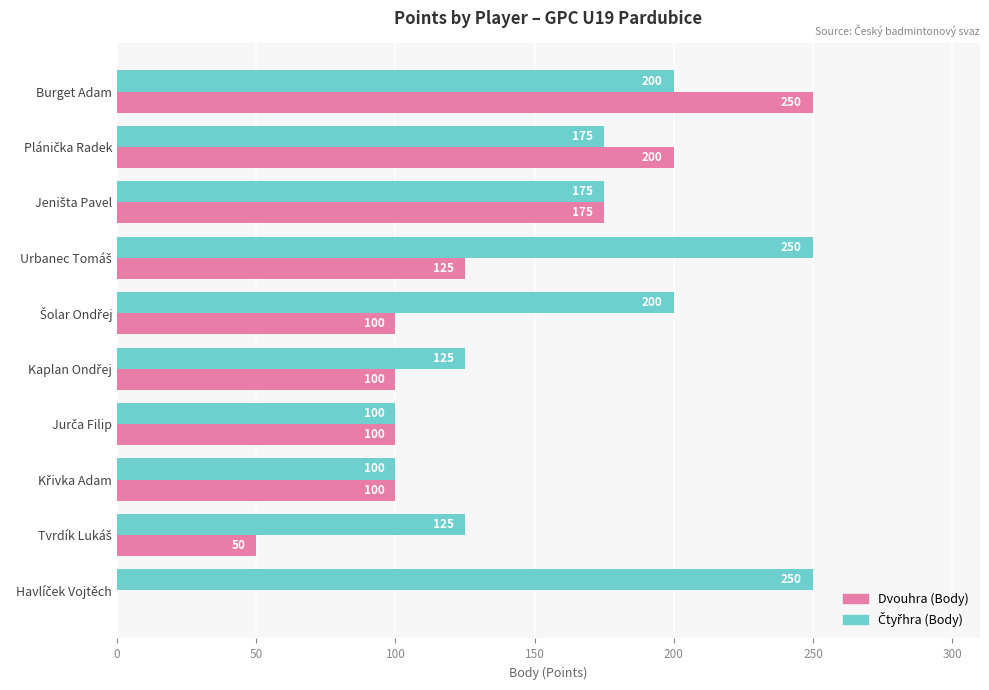

Is it true that Dvouhra (Body) equals 250 at Burget Adam?

True